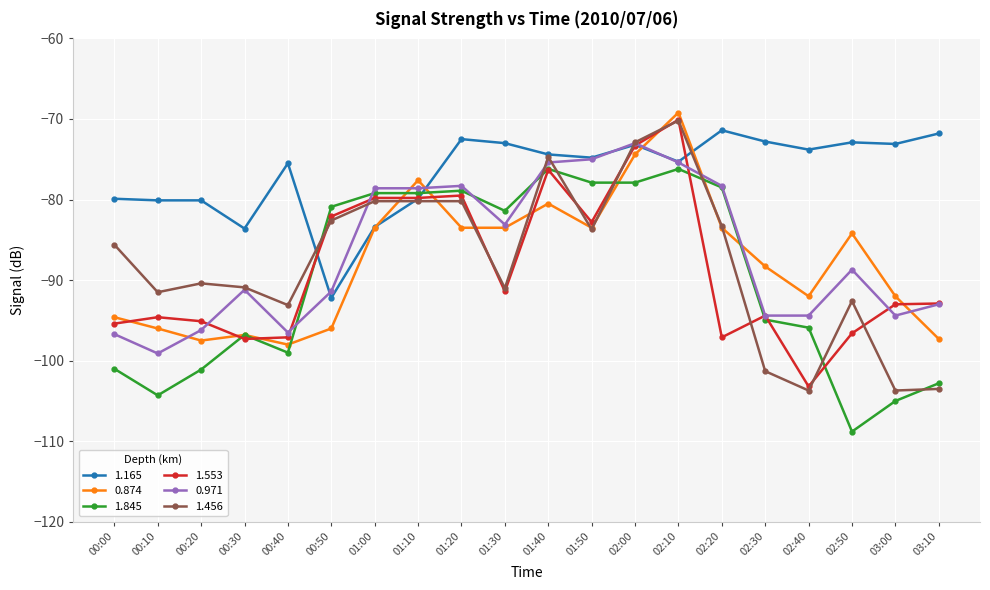

At which category is the sum across all series the highest?

02:10